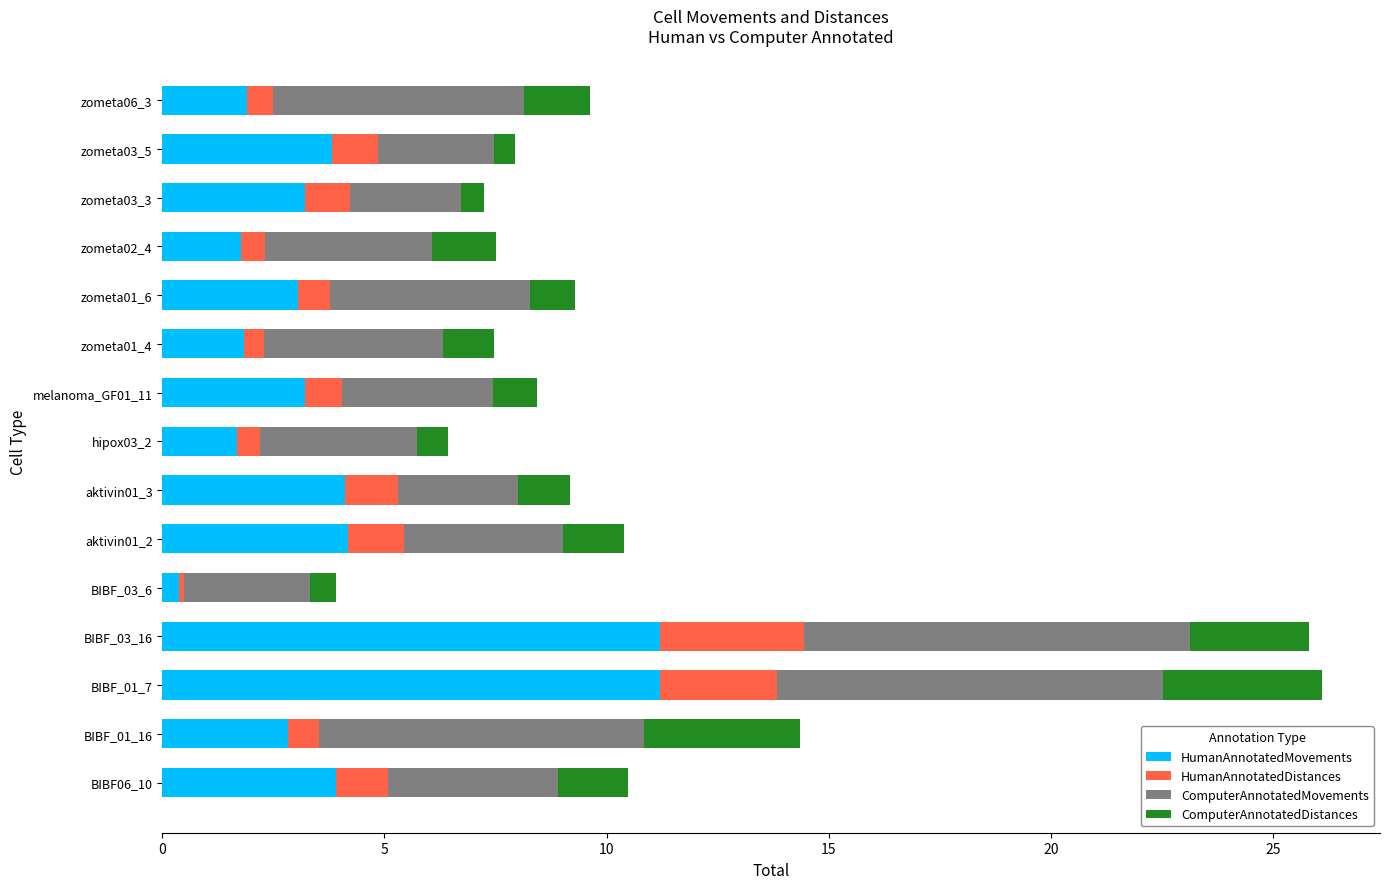

True or false: HumanAnnotatedMovements has a value of 1.9 at zometa06_3.

True